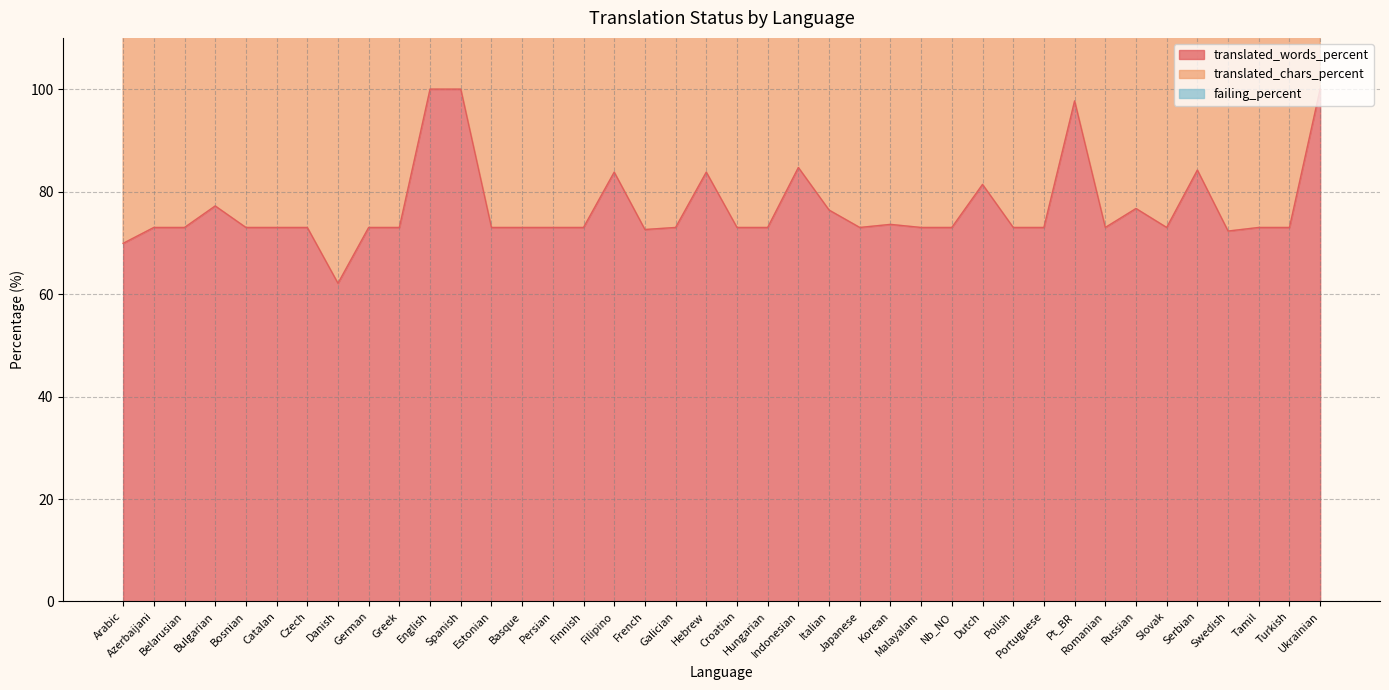

Between Dutch and Bulgarian, which is larger?

Dutch